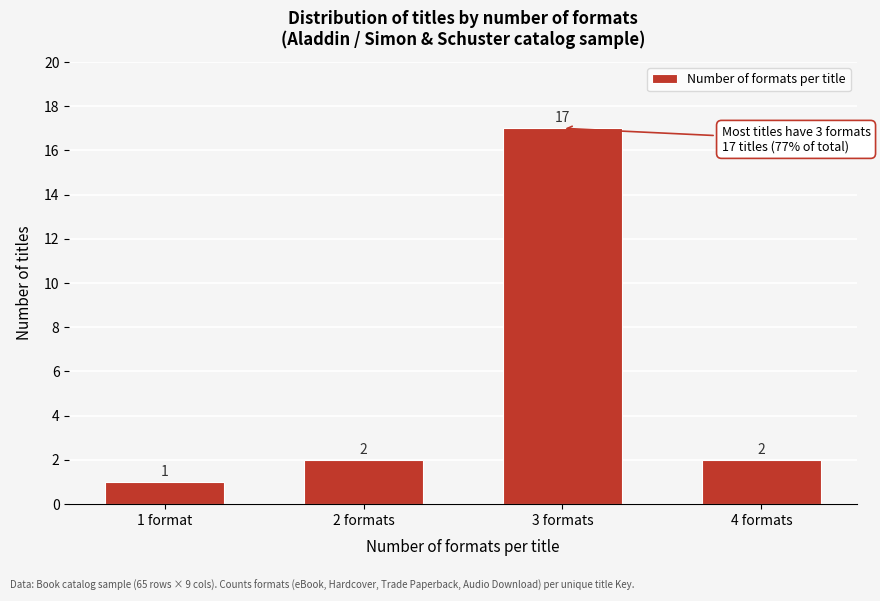

Reading left to right, transcribe all the data shown in this chart.

1	2	17	2